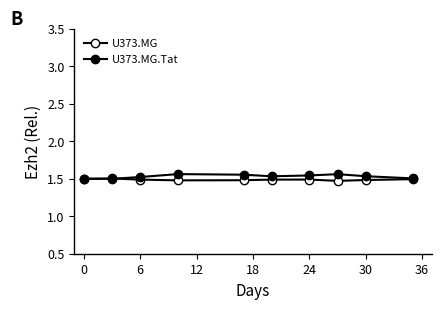

How many interior local valleys does the U373.MG.Tat series have?

2